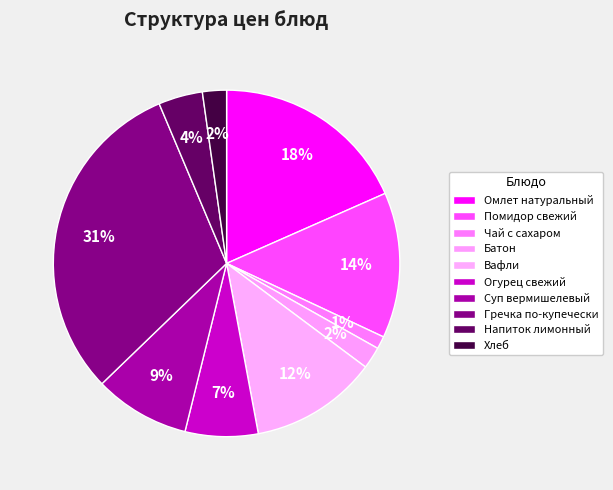

Combined, do Помидор свежий and Напиток лимонный account for over 50%?

No